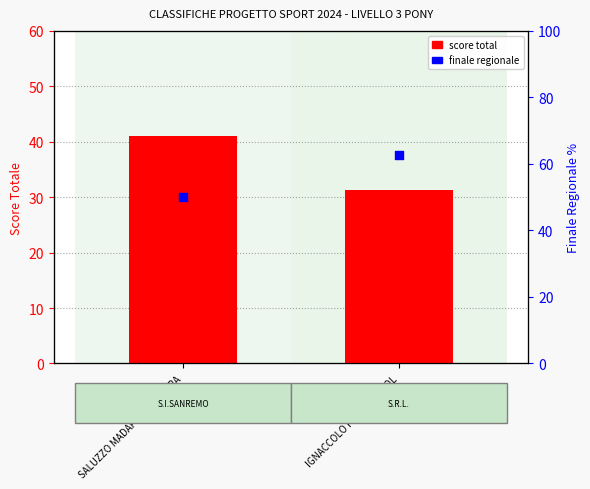

Which series contains the lowest Y value?

score total